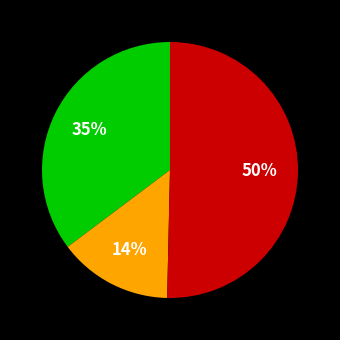

Count the number of slices in the pie.

3